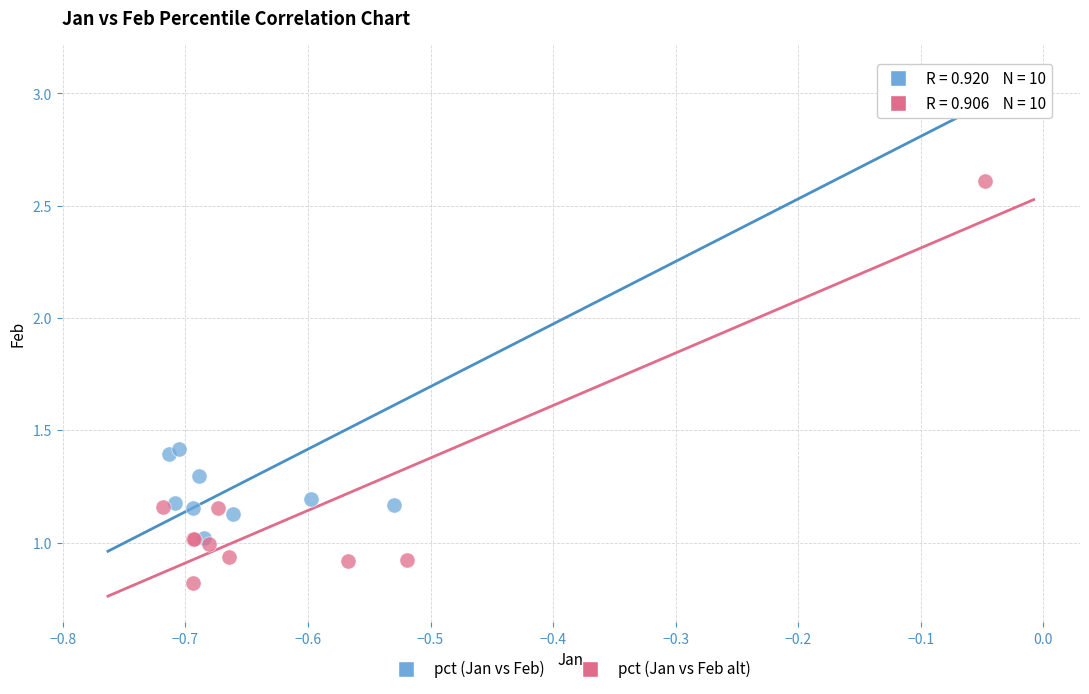

Which series has the largest Y range (max minus min)?

pct (Jan vs Feb)